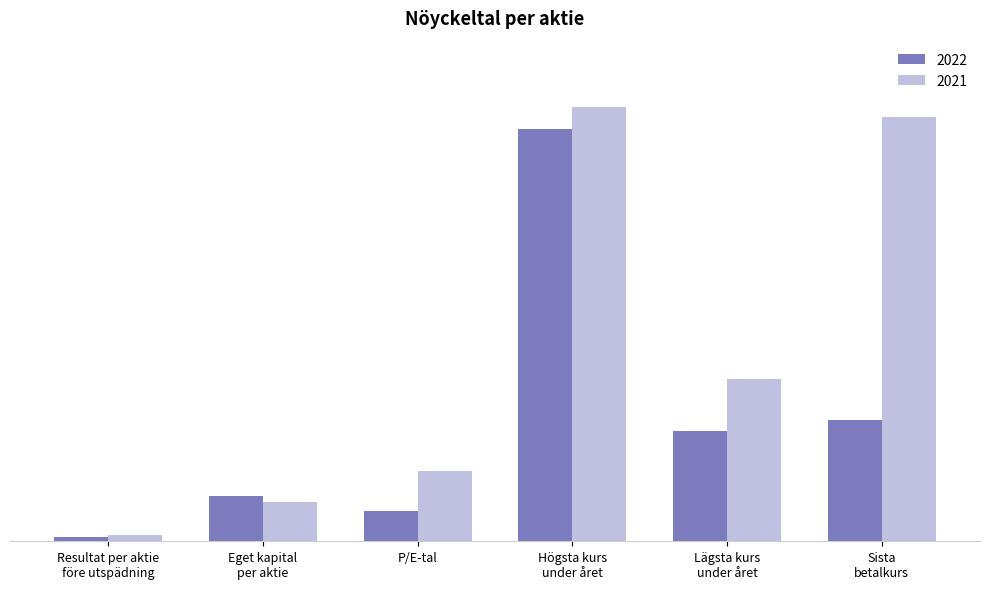

What is the difference between the second highest and minimum values in the 2021 series?

375.4